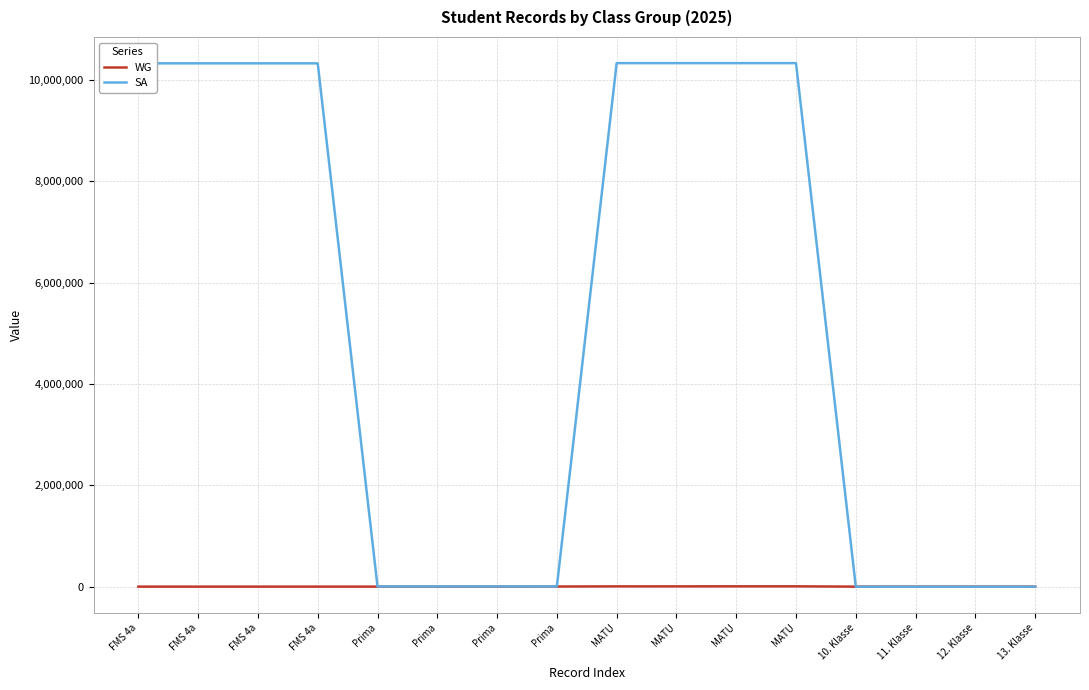

Which label corresponds to the largest value in the chart?

MATU